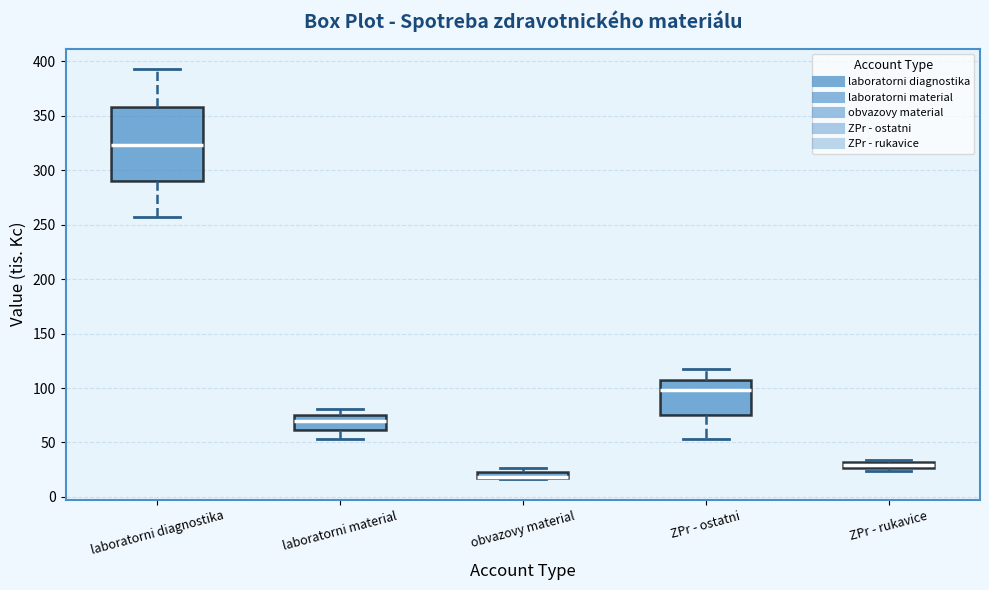

Comparing the boxes themselves (not the whiskers), which one is the tallest?

laboratorni diagnostika